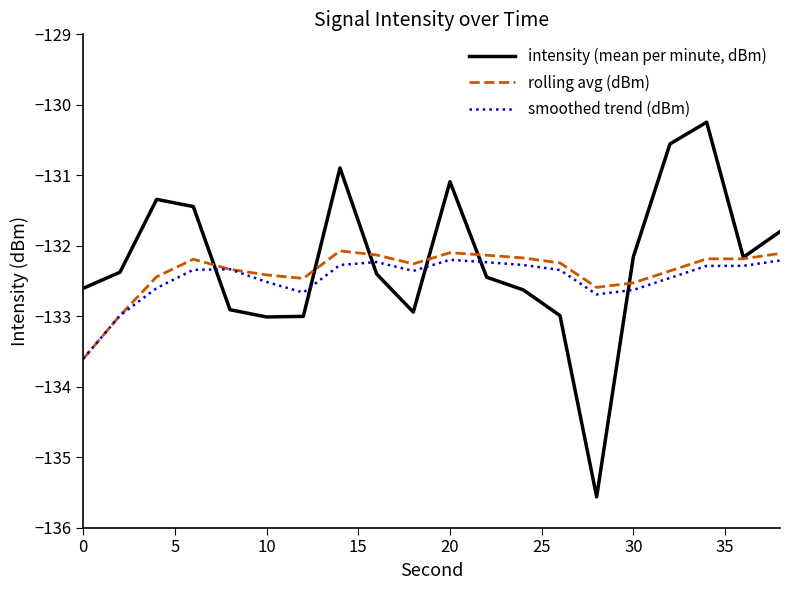

List the series in order of their peak value, lowest first.

smoothed trend (dBm), rolling avg (dBm), intensity (mean per minute, dBm)